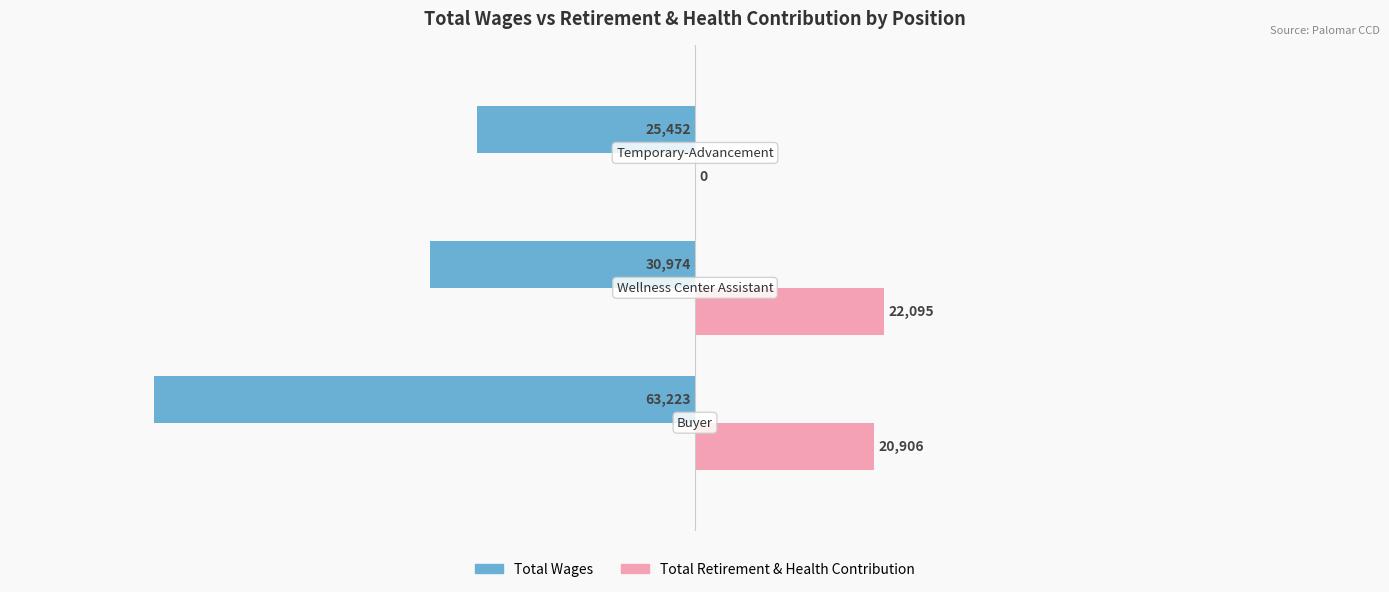

What are all the series names shown in the legend?

Total Wages, Total Retirement & Health Contribution